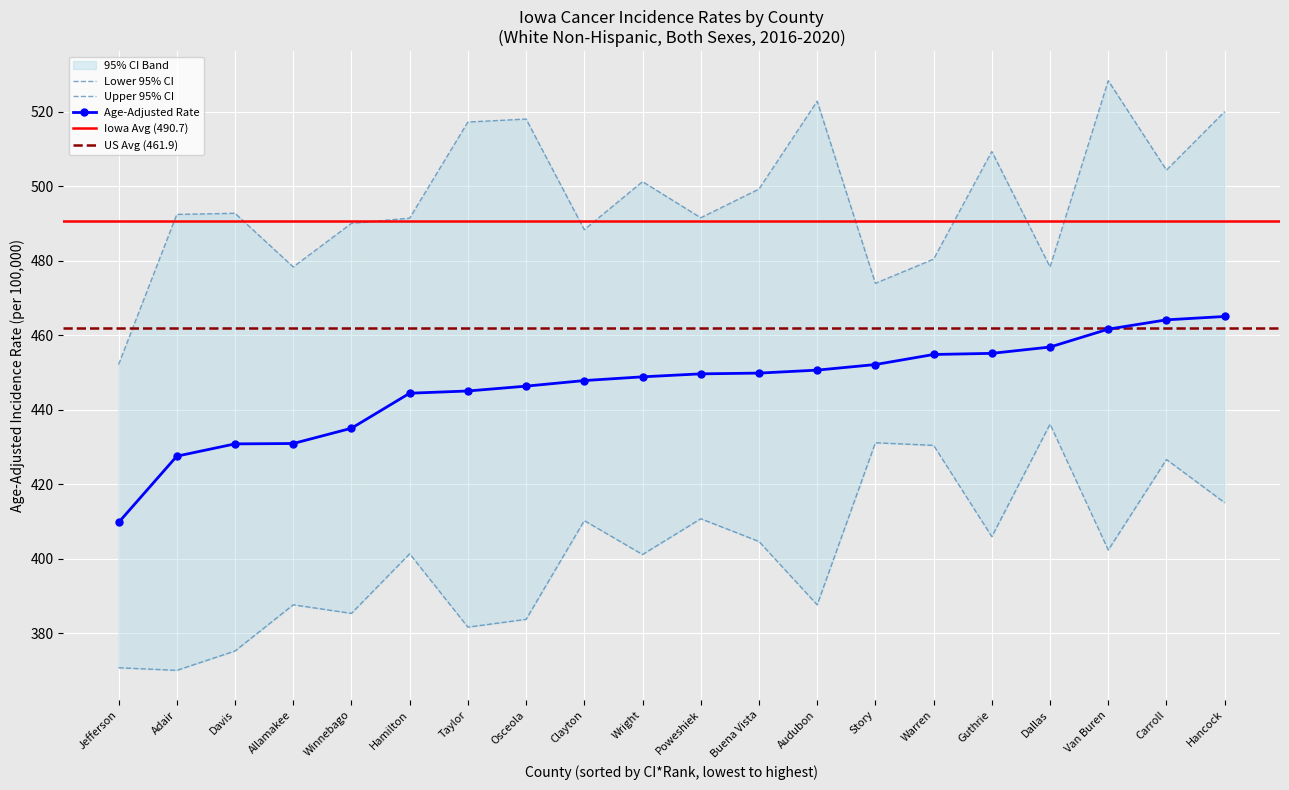

What is the value of the Upper 95% CI point at the 14th from the left?

474.0